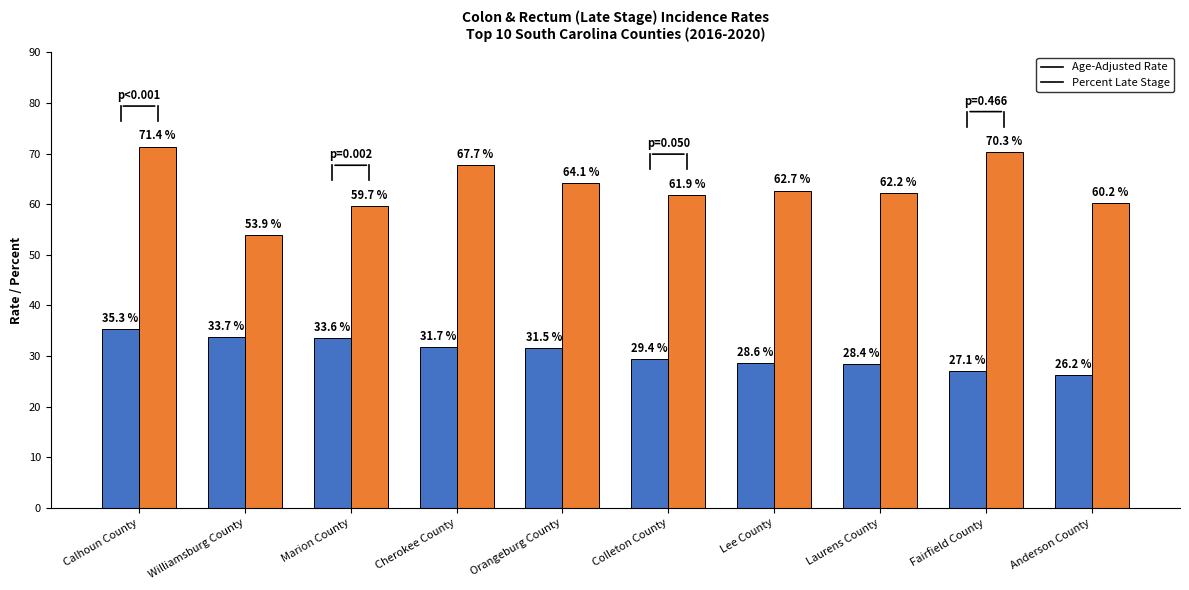

Where does the Age-Adjusted Rate series first go above 31?

Calhoun County